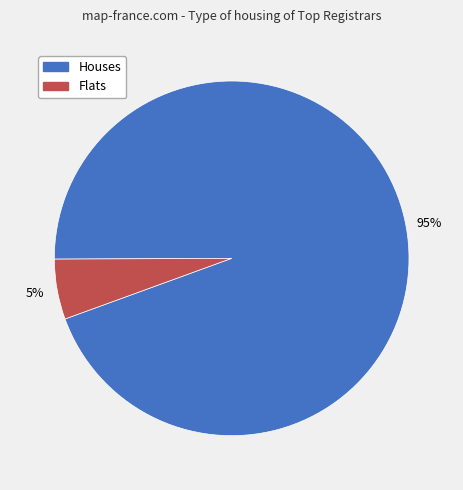

Is there a majority slice in this chart?

Yes